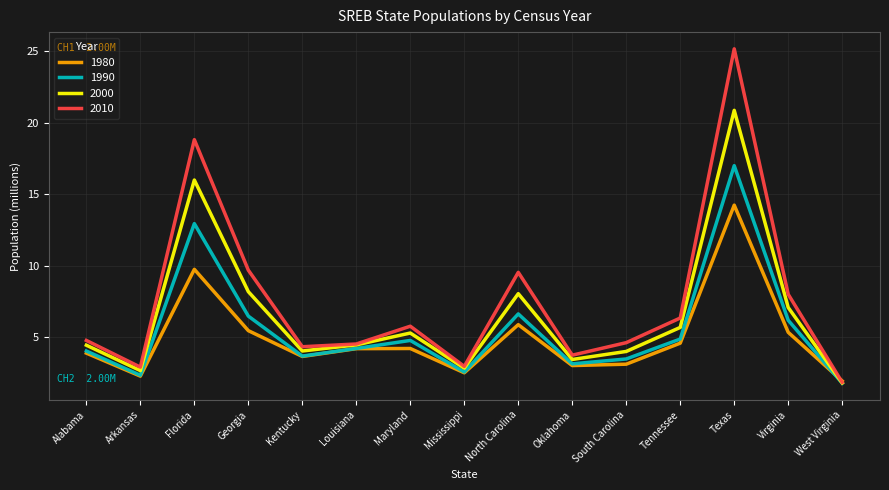

List the series in order of their overall mean, highest first.

2010, 2000, 1990, 1980